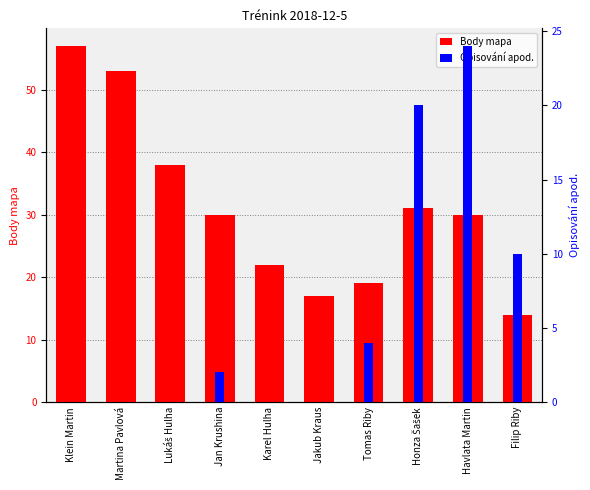

Reading left to right, list all the values displayed in this chart.

Body mapa: Klein Martin=57	Martina Pavlová=53	Lukáš Hulha=38	Jan Krushina=30	Karel Hulha=22	Jakub Kraus=17	Tomas Riby=19	Honza Šašek=31	Havlata Martin=30	Filip Riby=14
Opisování apod.: Klein Martin=0	Martina Pavlová=0	Lukáš Hulha=0	Jan Krushina=2	Karel Hulha=0	Jakub Kraus=0	Tomas Riby=4	Honza Šašek=20	Havlata Martin=24	Filip Riby=10